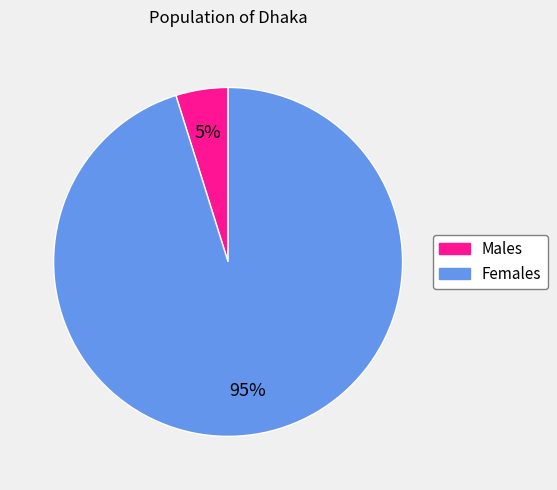

Is there a majority slice in this chart?

Yes